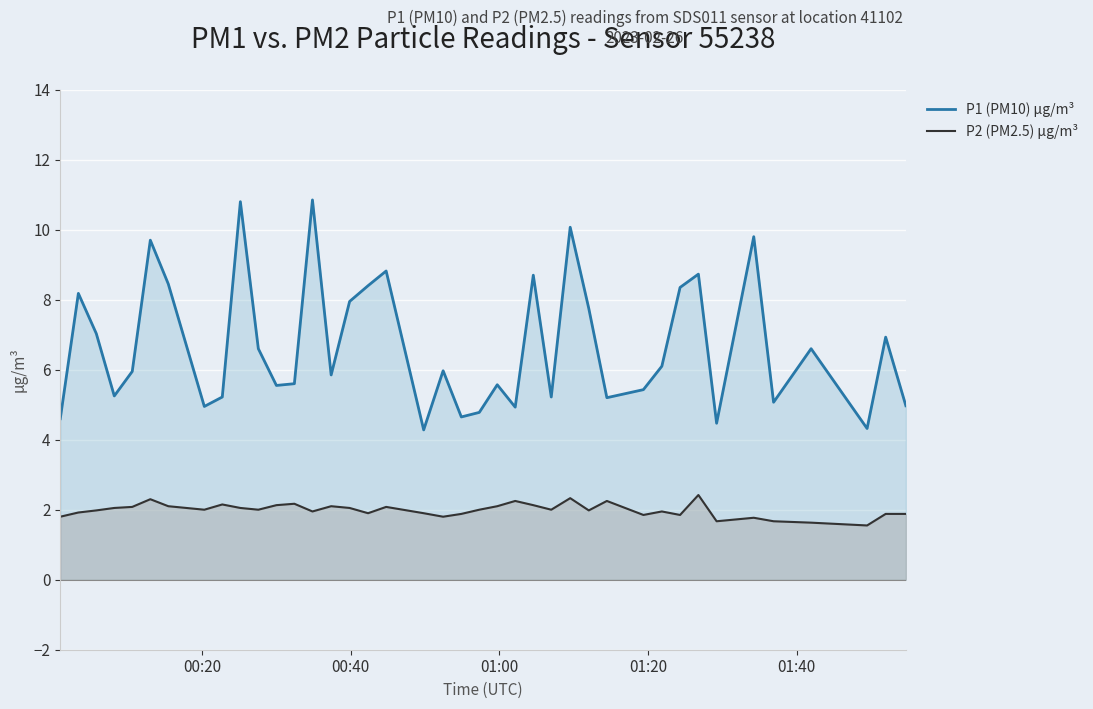

Which series has the widest spread of values?

P1 (PM10) µg/m³